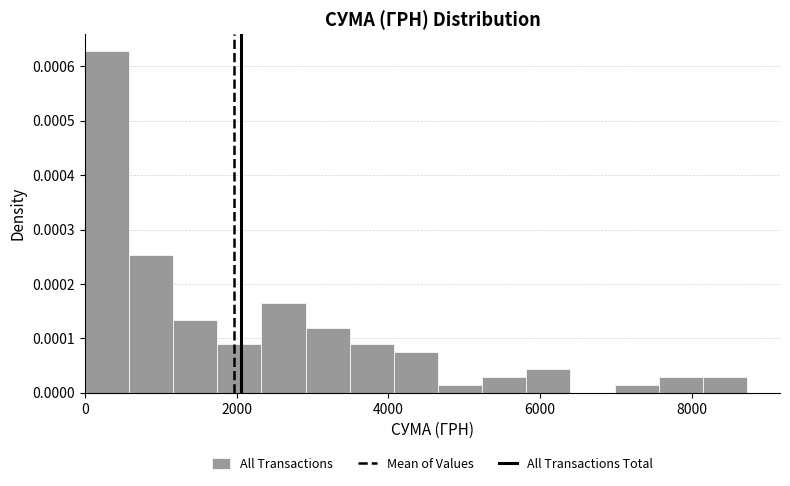

Read against the x-axis, roughly where is the centre of the tallest bar?

200